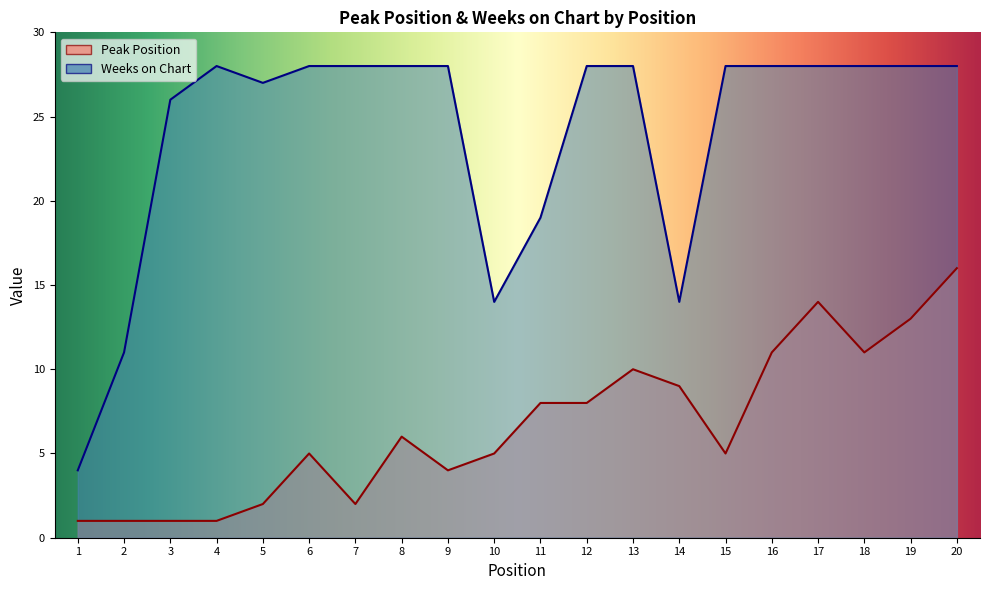

What is the difference between the second highest and minimum values in the Weeks on Chart series?

24